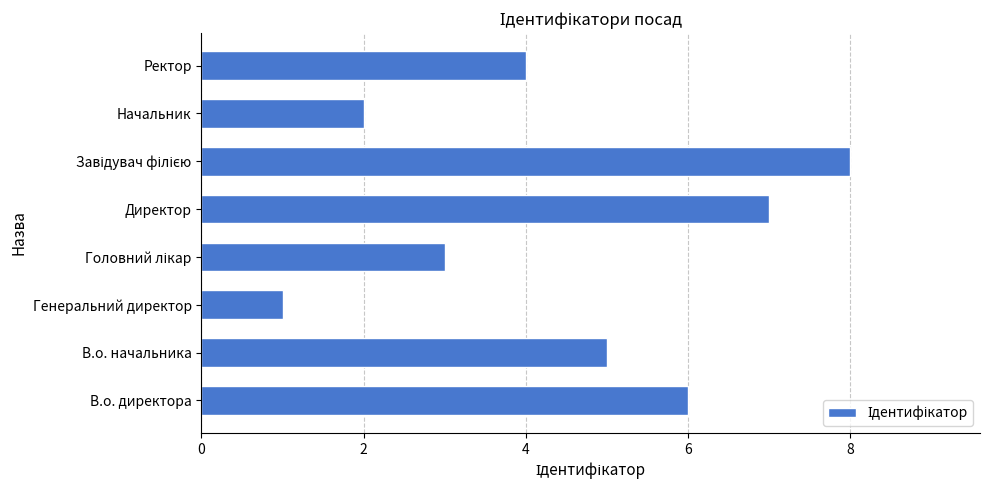

What is the difference between the maximum and minimum values?

7